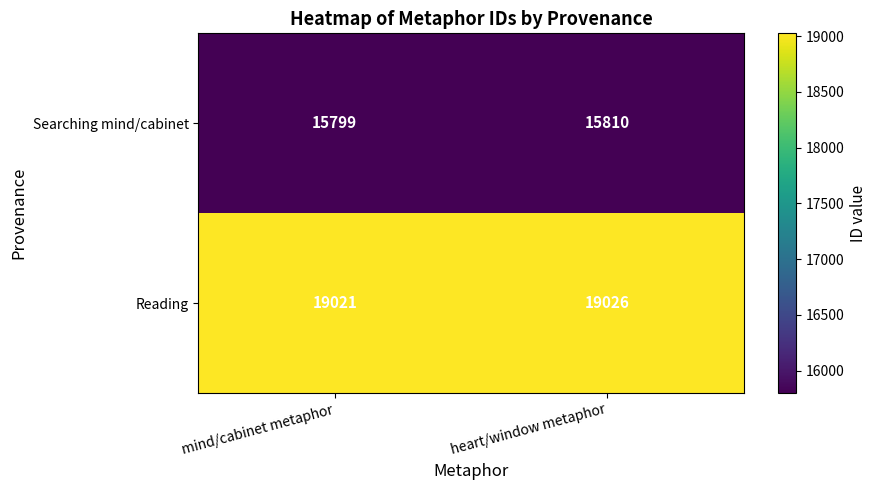

How many data points does each series have?

2